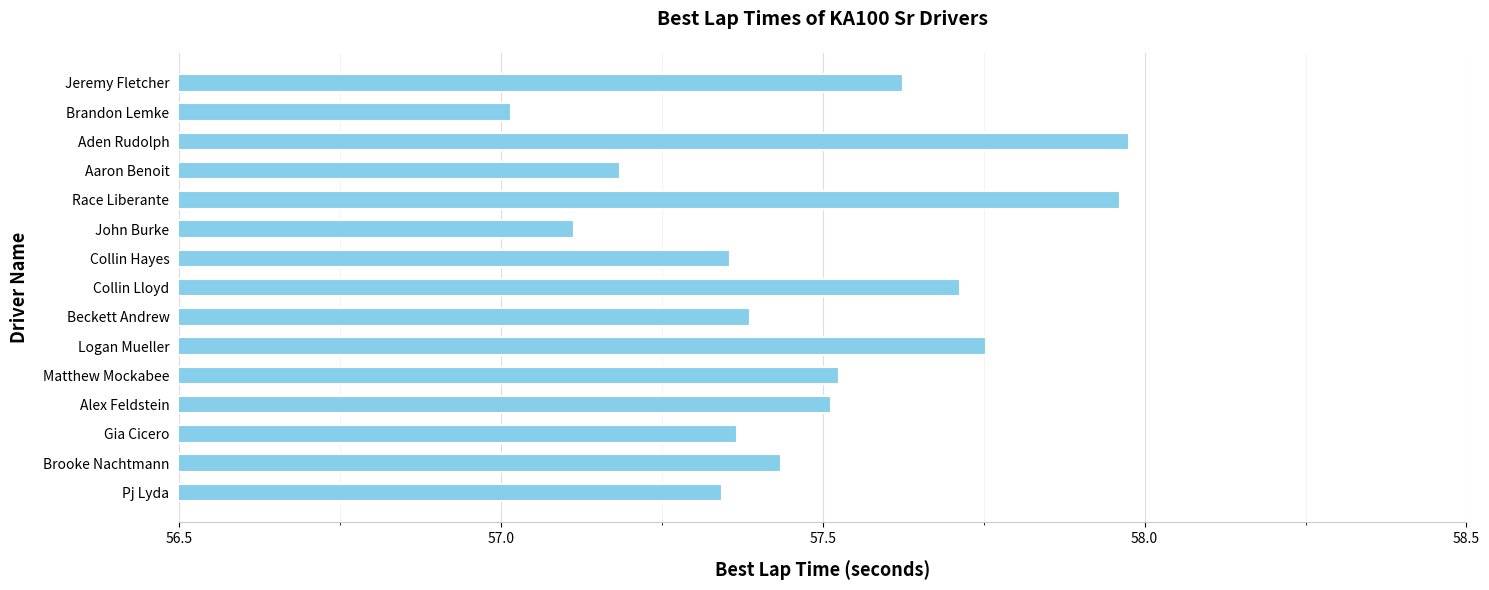

The value at Race Liberante is 93.7. True or false?

False